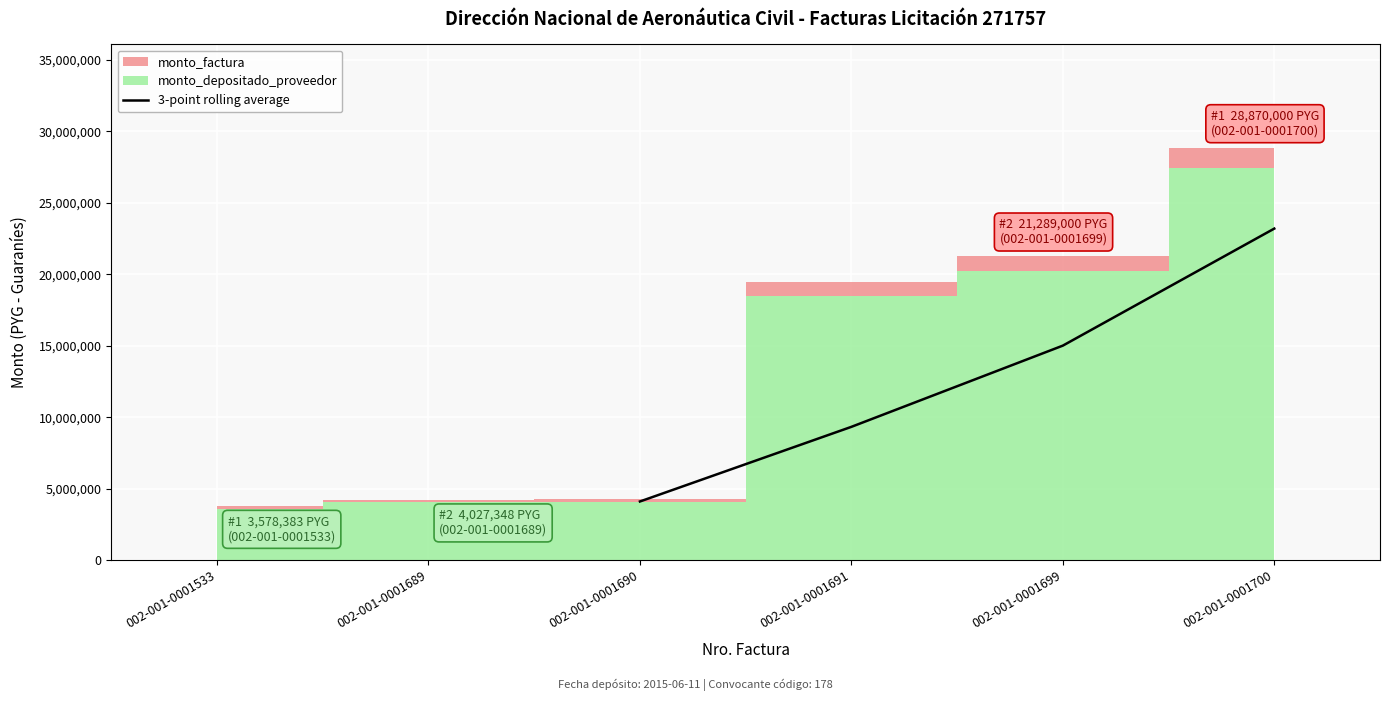

What is the value of the 1st point from the left?

4097967.3